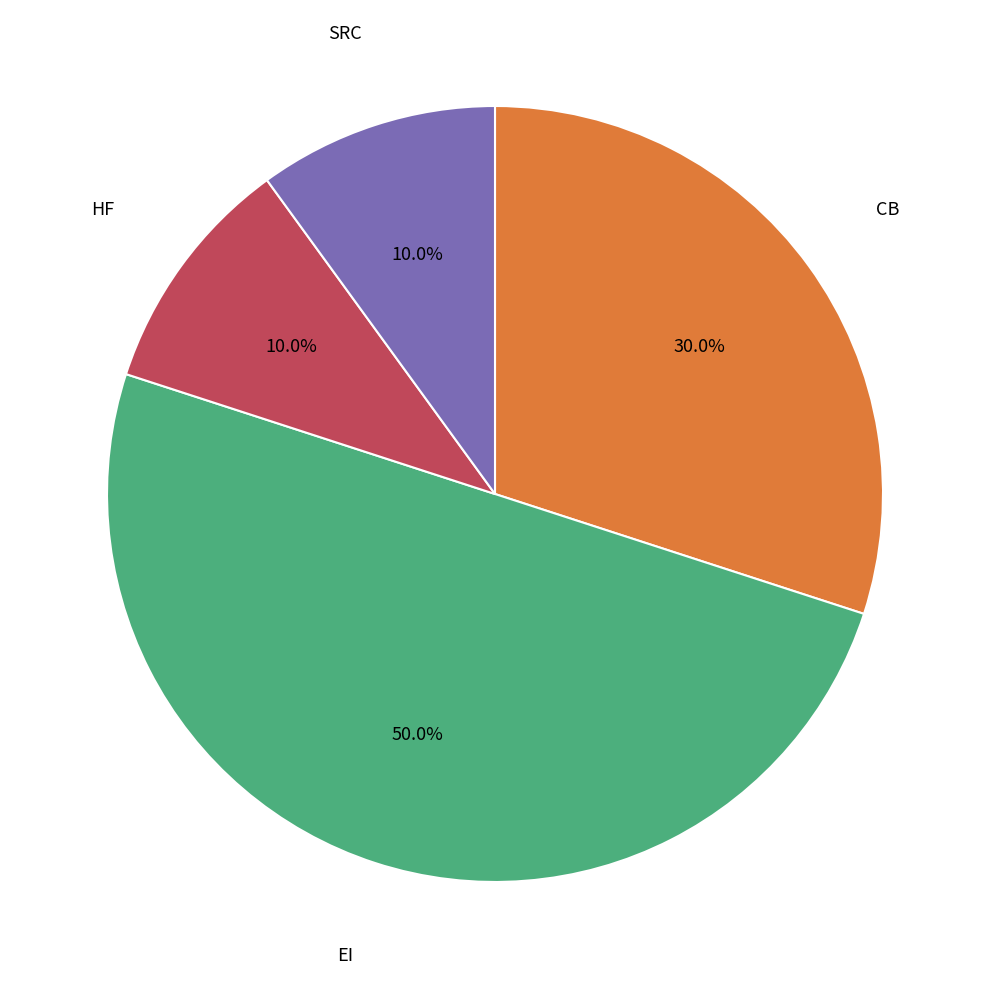

Count the number of slices in the pie.

4